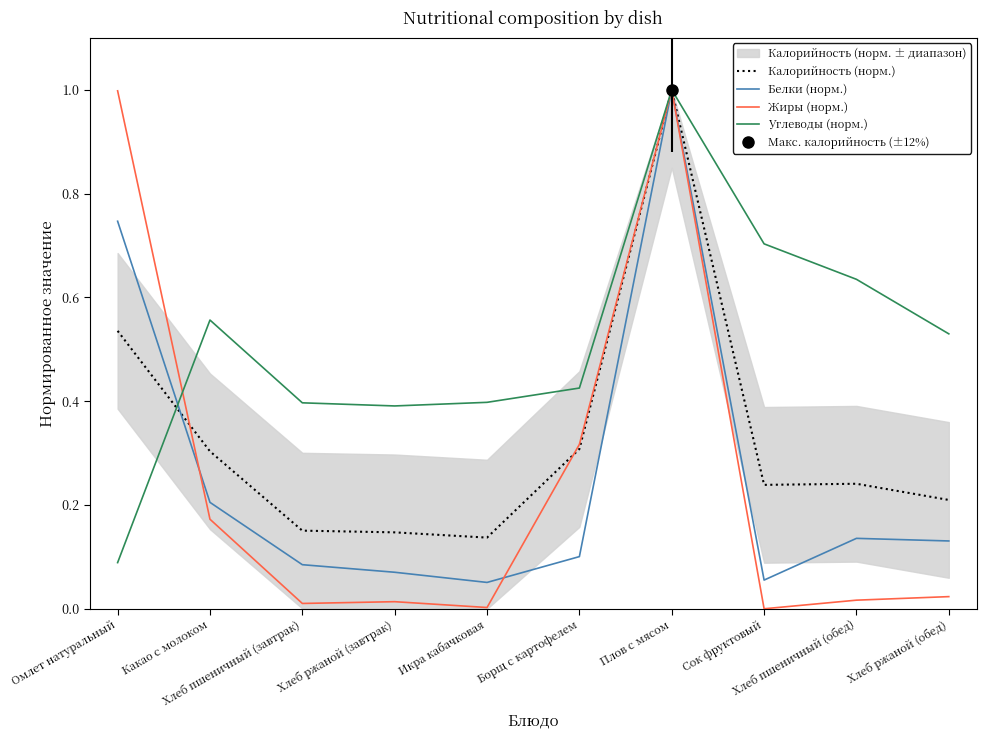

What is the difference between the highest and lowest values at Борщ с картофелем?

0.3